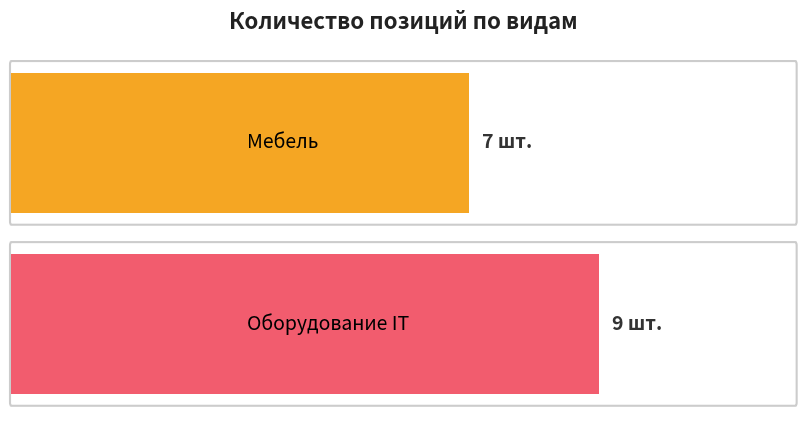

What is the ratio of the value at Оборудование IT to the value at Мебель?

1.3